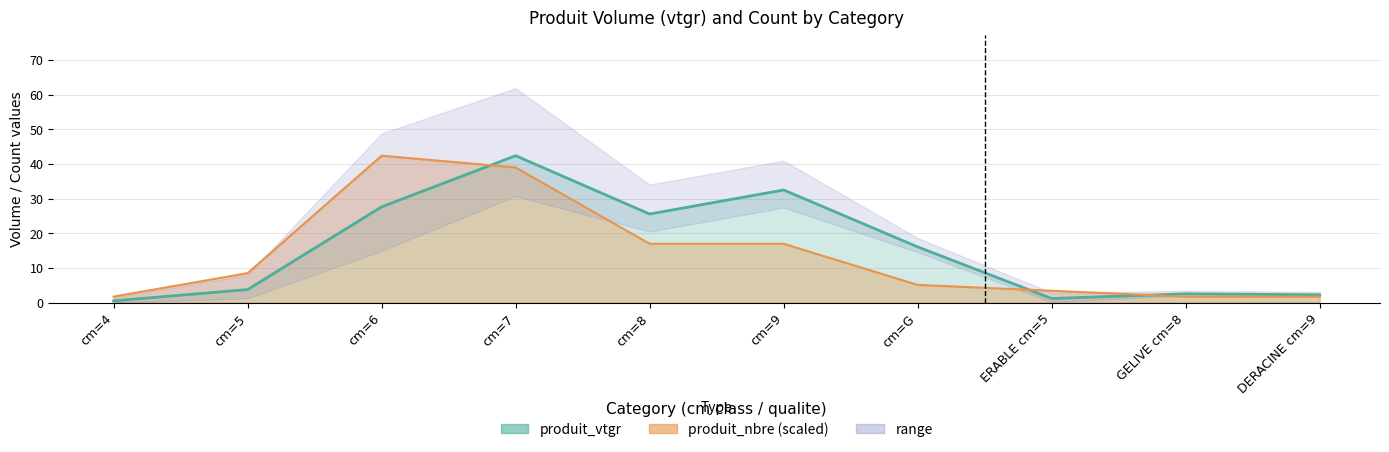

Reading left to right, transcribe all the data shown in this chart.

produit_vtgr: cm=4=0.5	cm=5=3.7	cm=6=27.6	cm=7=42.4	cm=8=25.5	cm=9=32.5	cm=G=16.0	ERABLE cm=5=1.1	GELIVE cm=8=2.5	DERACINE cm=9=2.2
produit_nbre: cm=4=1.7	cm=5=8.5	cm=6=42.4	cm=7=39.0	cm=8=16.9	cm=9=16.9	cm=G=5.1	ERABLE cm=5=3.4	GELIVE cm=8=1.7	DERACINE cm=9=1.7